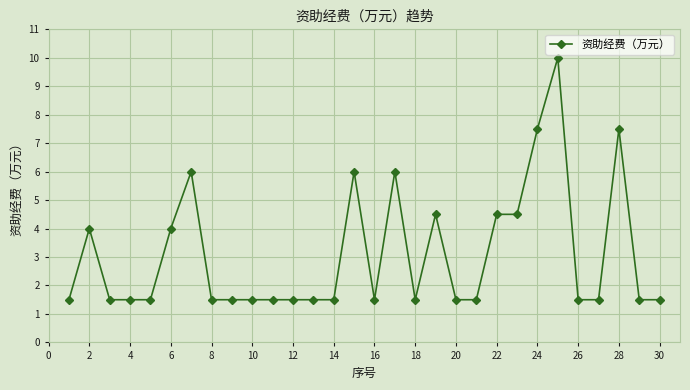

What is the difference between the maximum and minimum values?

8.5